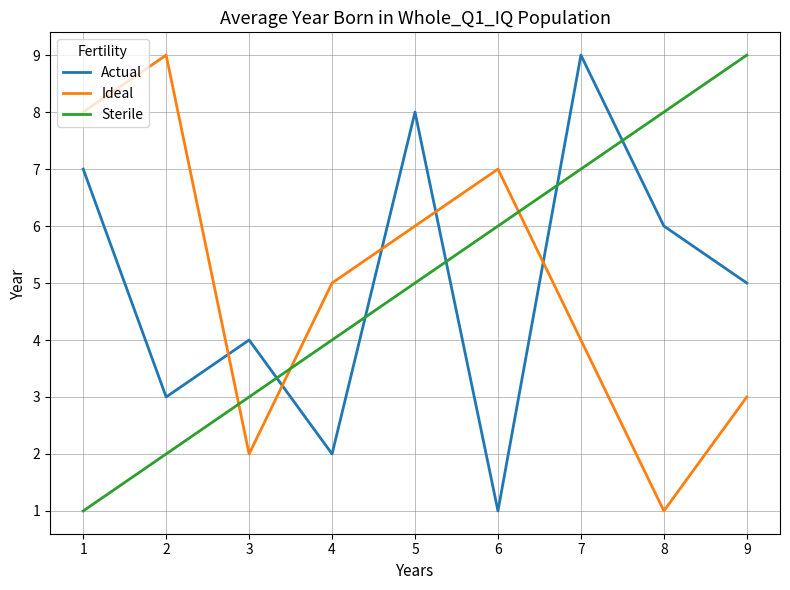

What is the highest value of the Actual series?

9